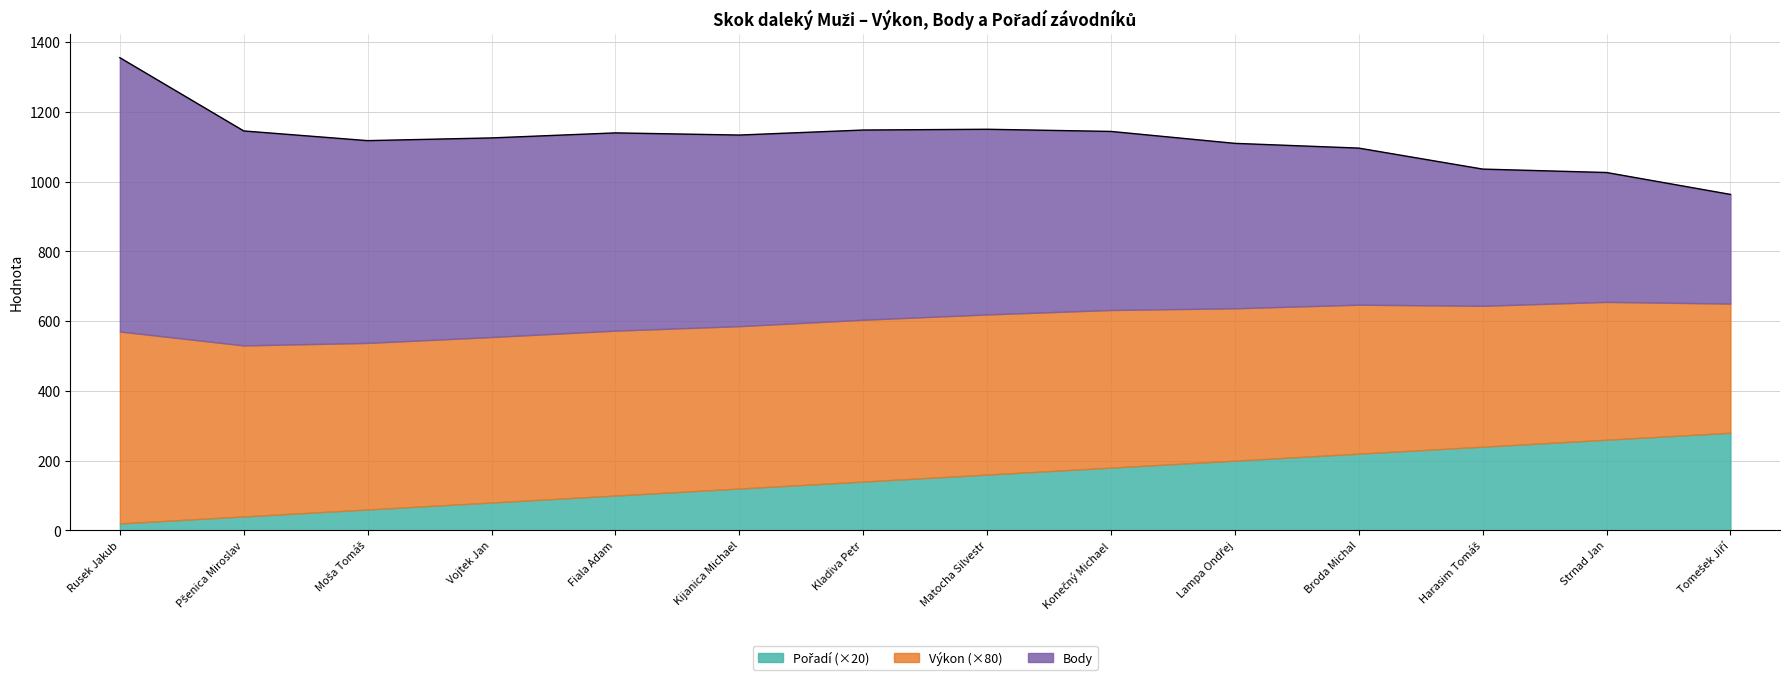

Is the value of Výkon at Kijanica Michael greater than the value of Pořadí at Fiala Adam?

Yes